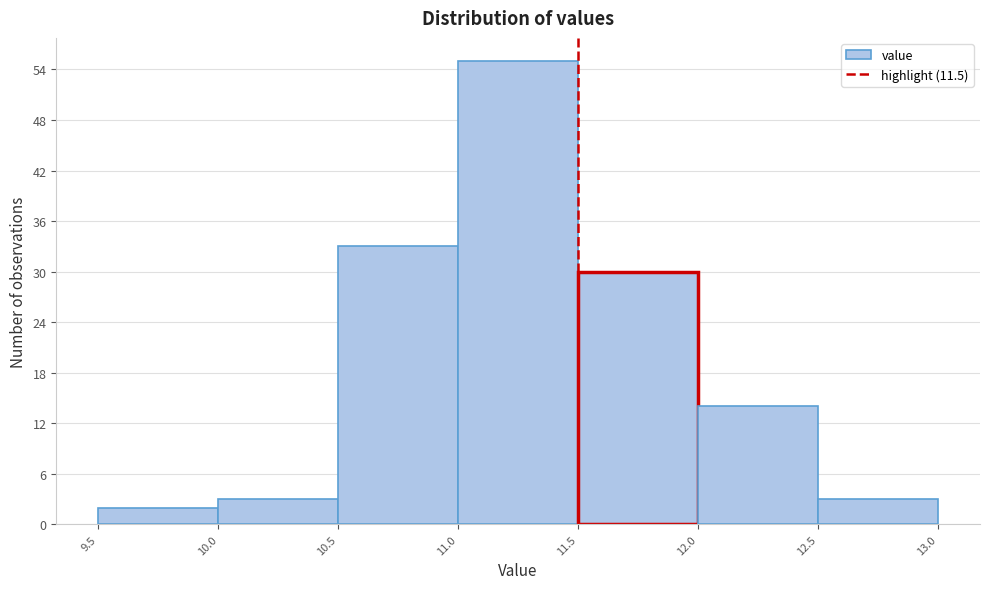

Over which range of the x-axis is the bar tallest?

11.0 to 11.5